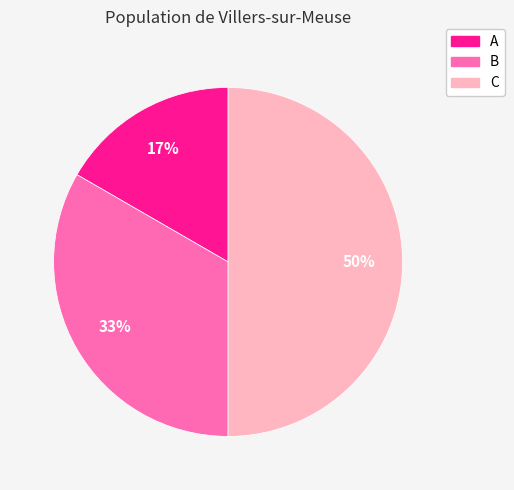

To the nearest percent, what portion does B represent?

33%